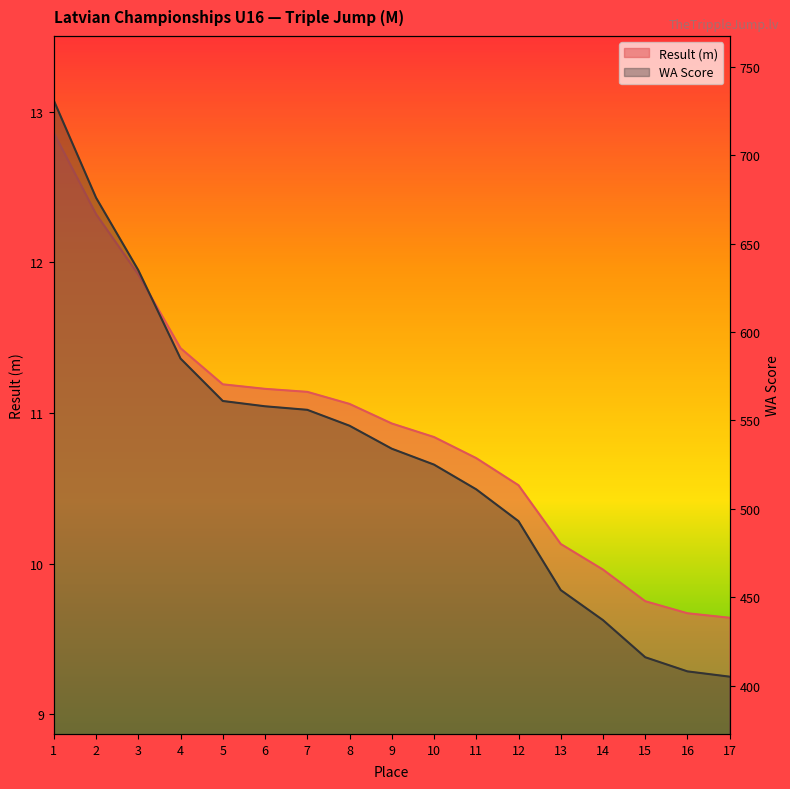

True or false: WA Score and Result (m) cross at least once.

False